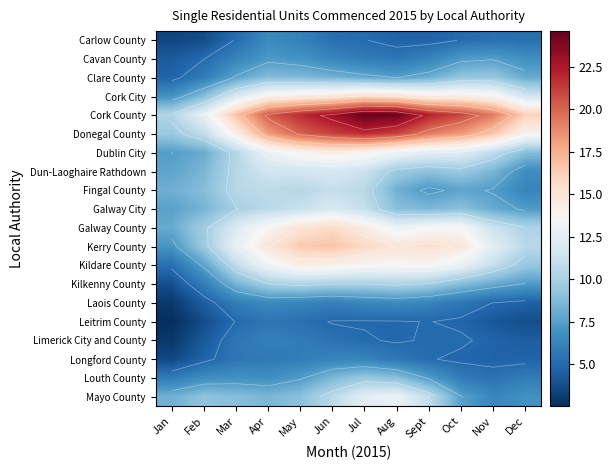

The value of Leitrim County at Jan is 2.5. True or false?

True